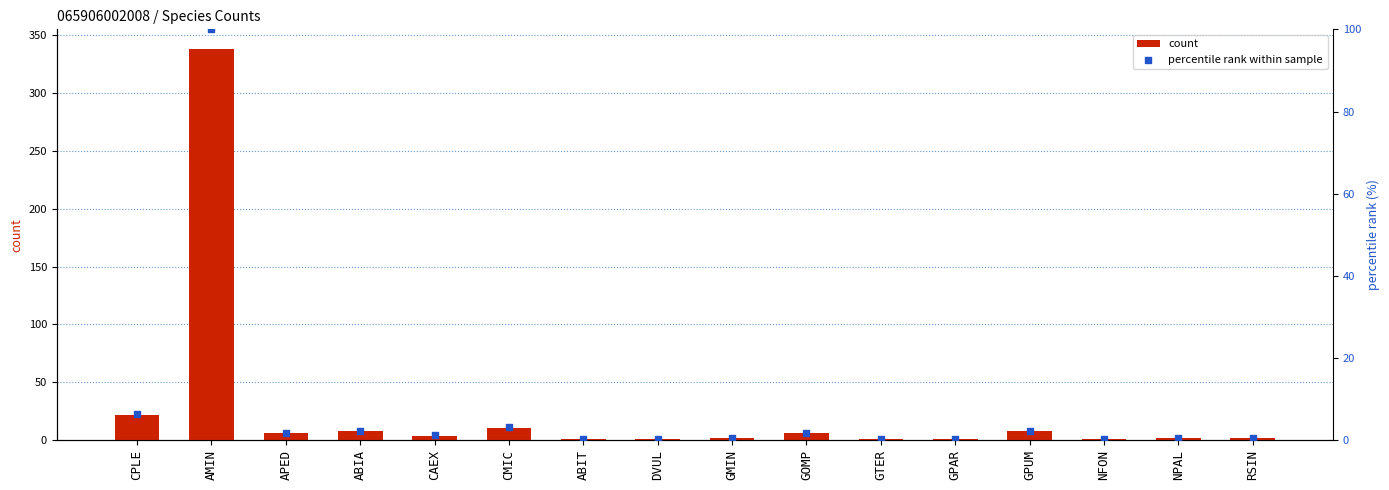

What are all the series names shown in the legend?

count, percentile rank within sample